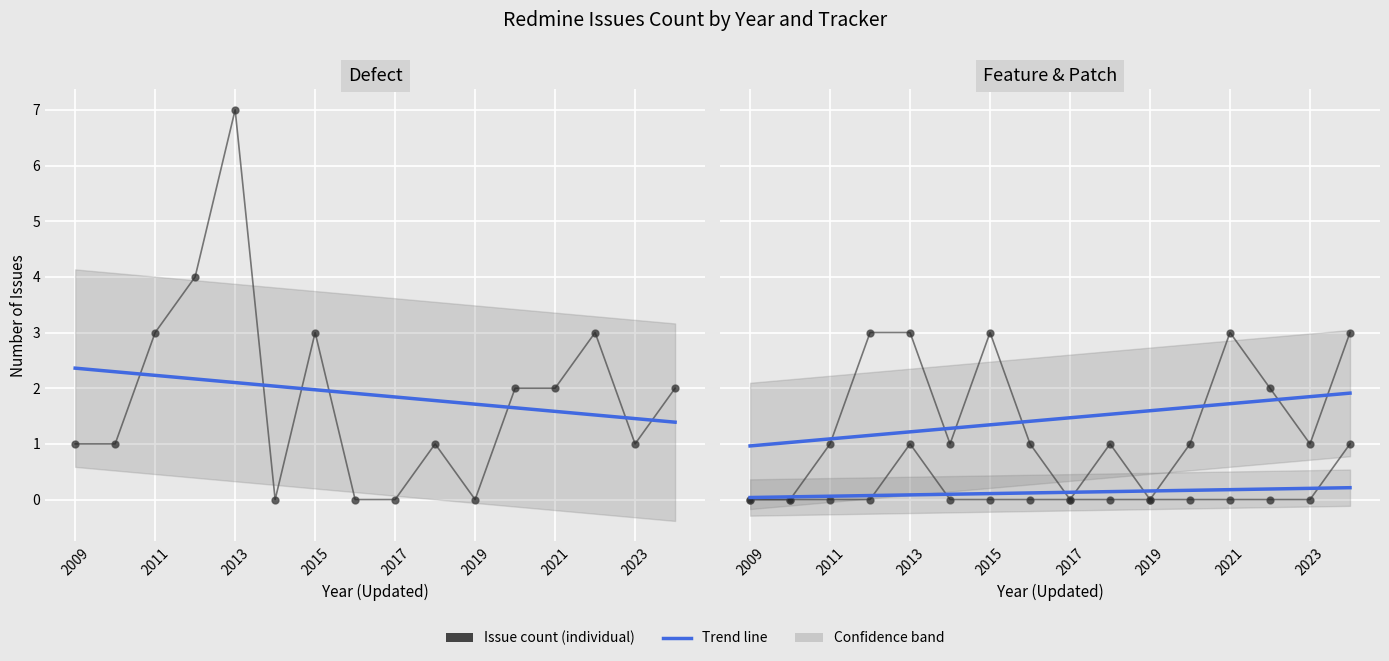

True or false: Feature and Patch intersect in this chart.

False